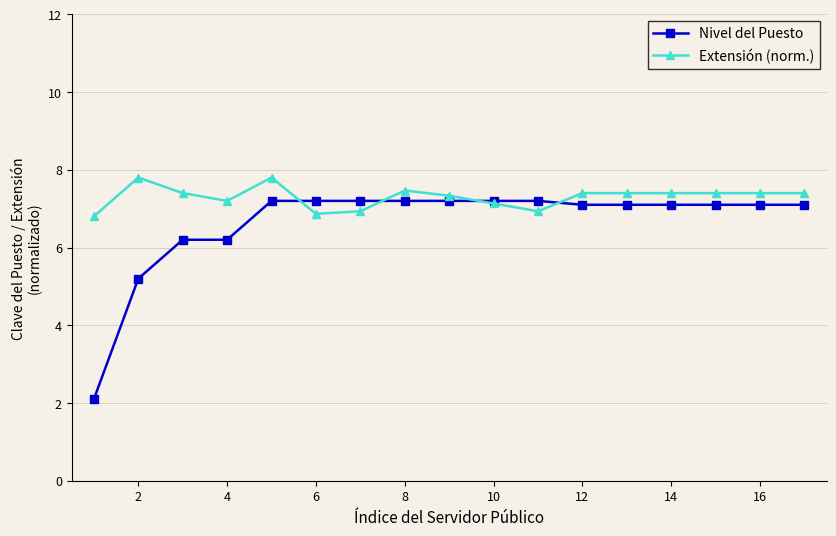

Which series has the largest total across all categories?

Extensión (norm.)